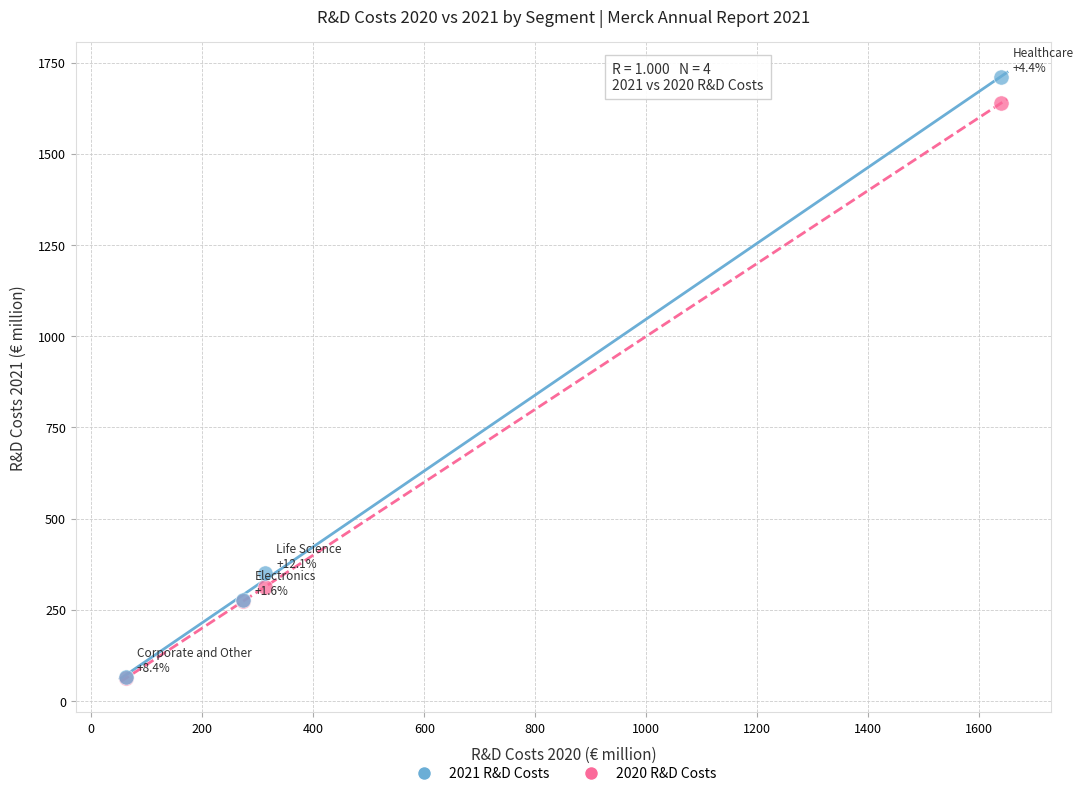

In the 2021 R&D Costs series, what Y value is closest to 889?

351